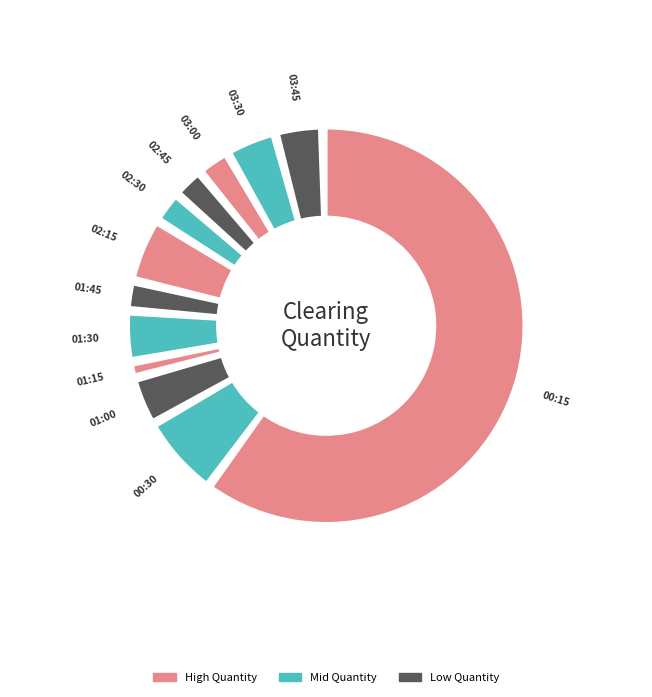

To the nearest percent, what percentage of the pie is 00:15?

60%